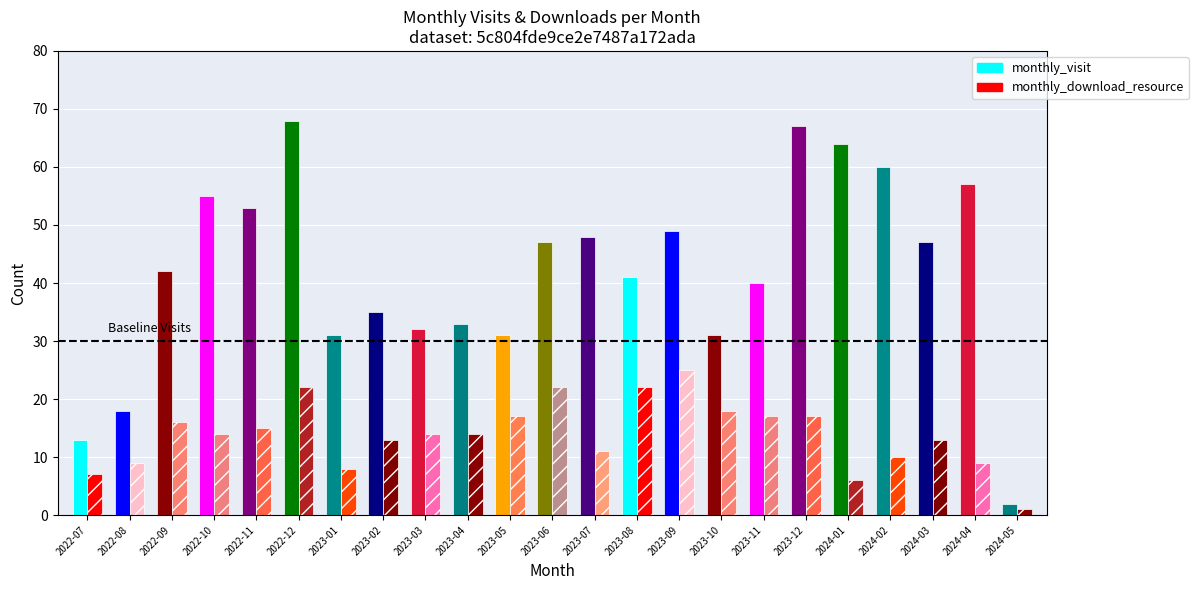

Count the number of data series in this chart.

2